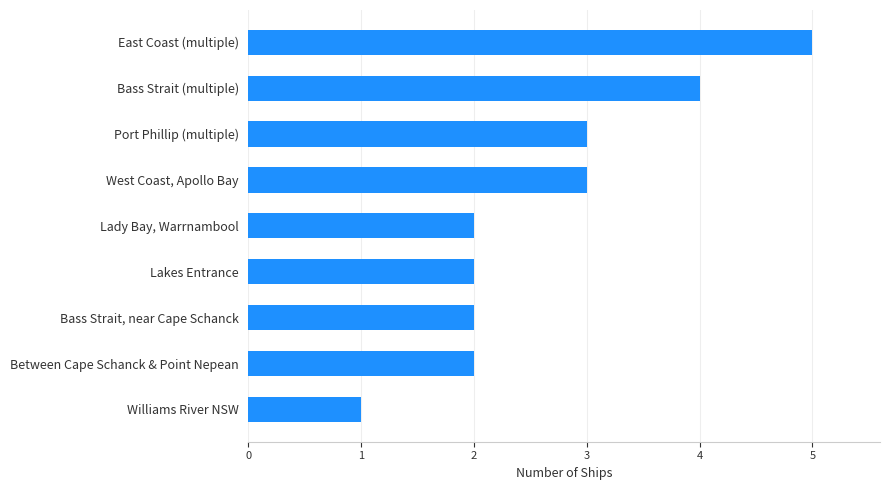

What is the average value?

3